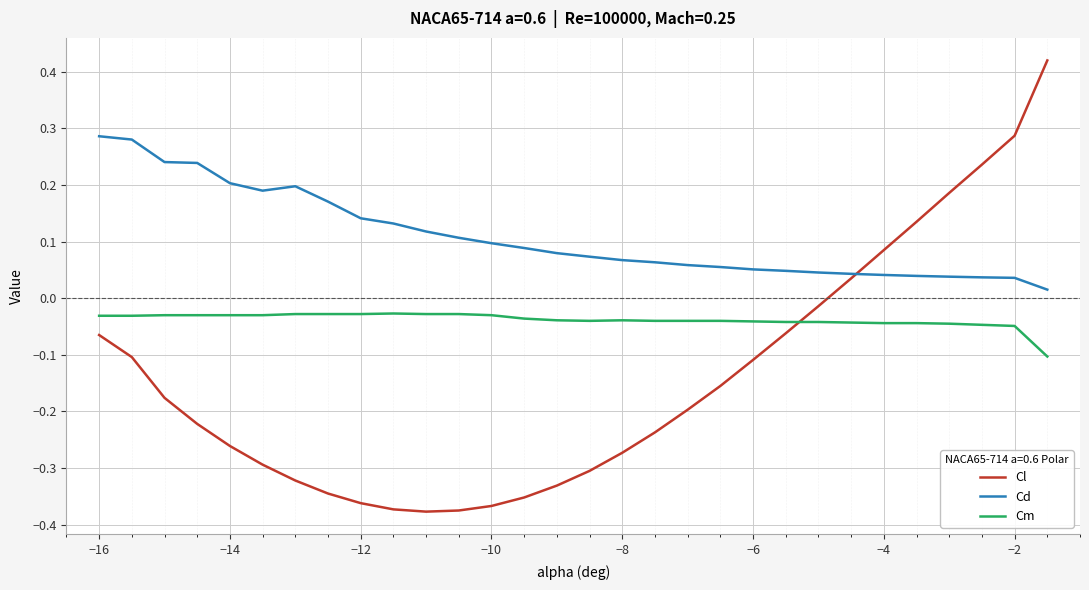

Which series has the largest total across all categories?

Cd